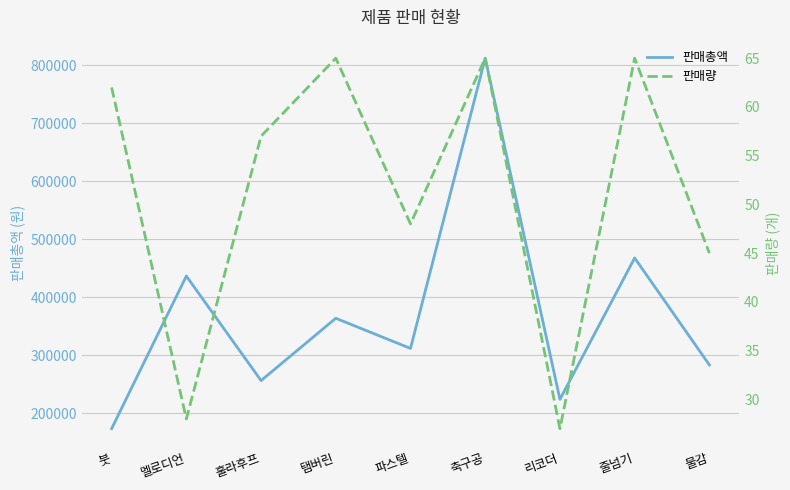

What is the spread (max minus min) of values at 훌라후프?

256443